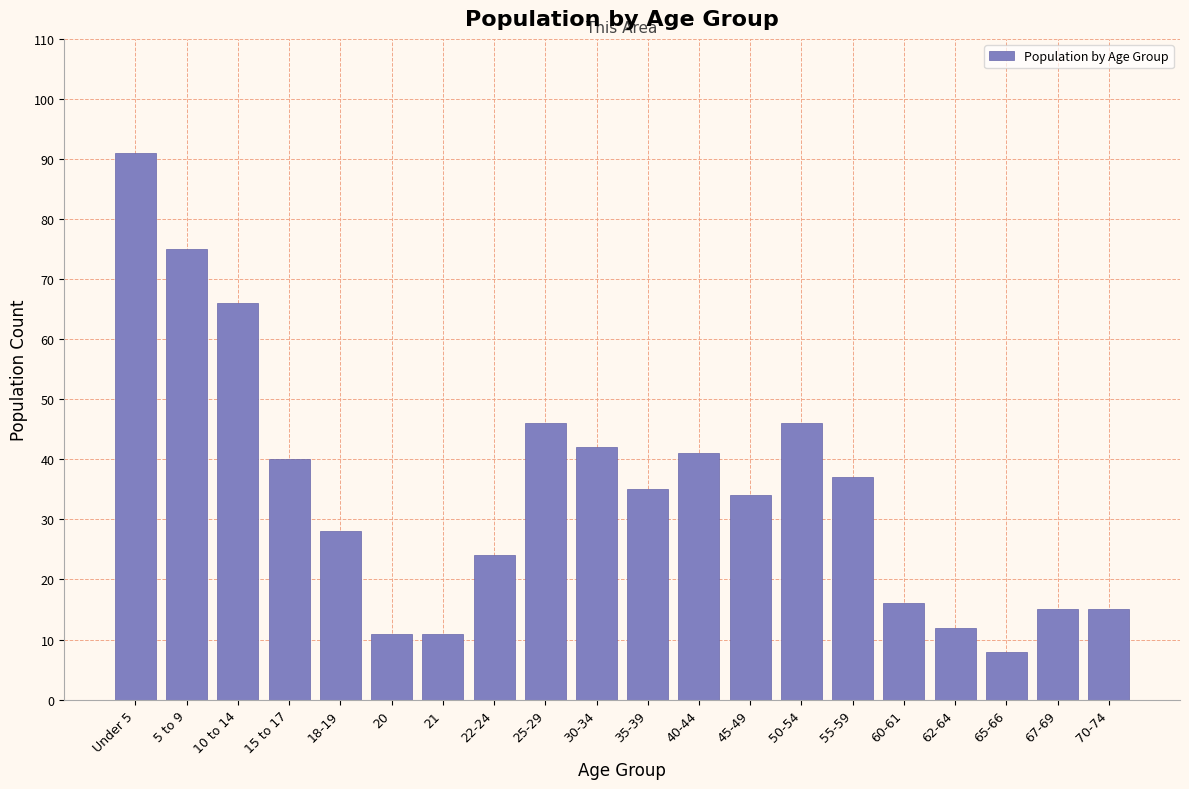

Reading left to right, extract all data points from this chart.

91	75	66	40	28	11	11	24	46	42	35	41	34	46	37	16	12	8	15	15